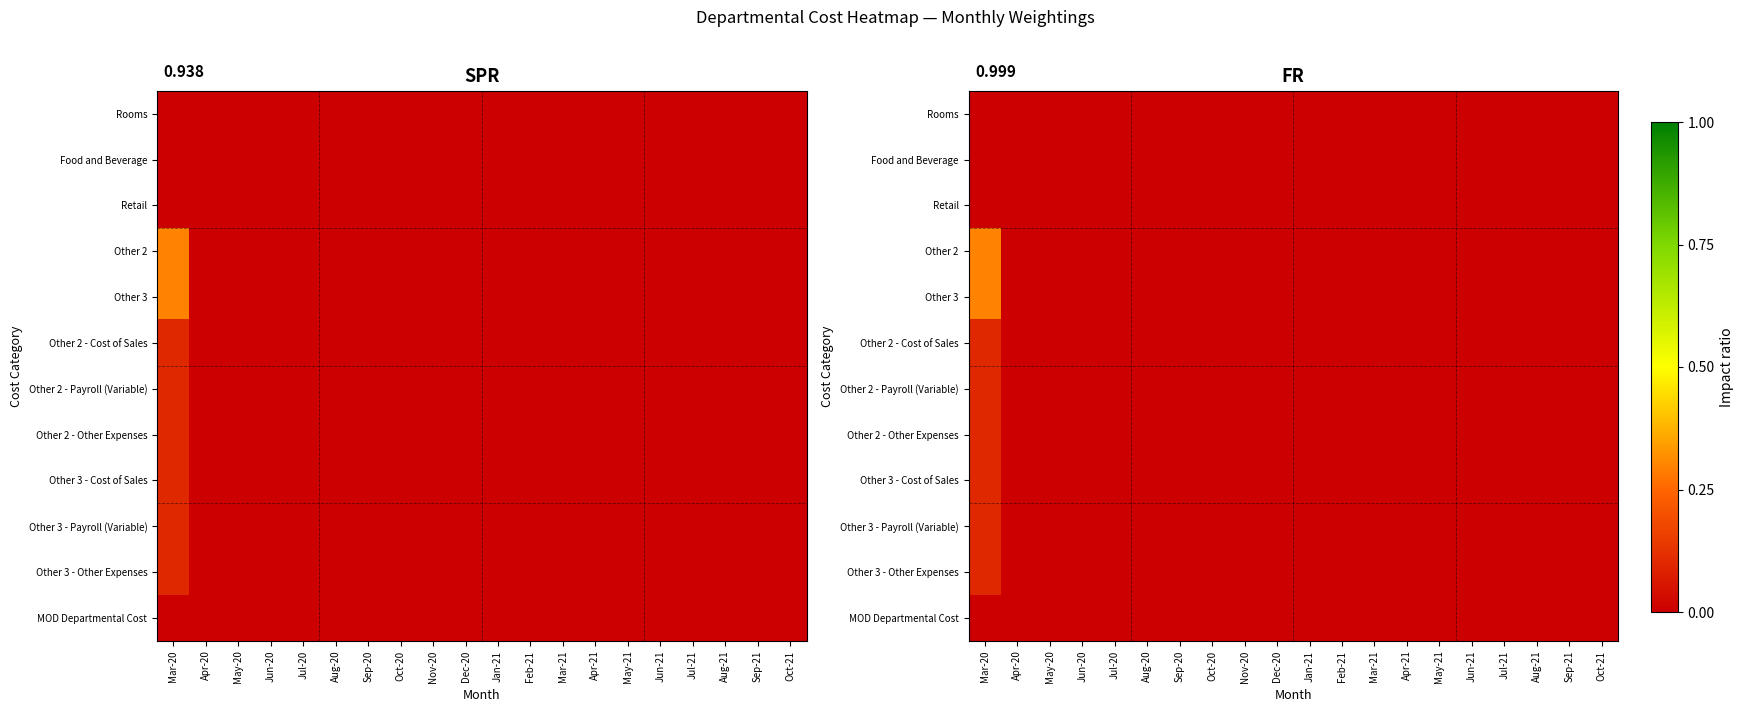

Rank the categories by Other 2 value from highest to lowest.

Mar-20, Apr-20, May-20, Jun-20, Jul-20, Aug-20, Sep-20, Oct-20, Nov-20, Dec-20, Jan-21, Feb-21, Mar-21, Apr-21, May-21, Jun-21, Jul-21, Aug-21, Sep-21, Oct-21